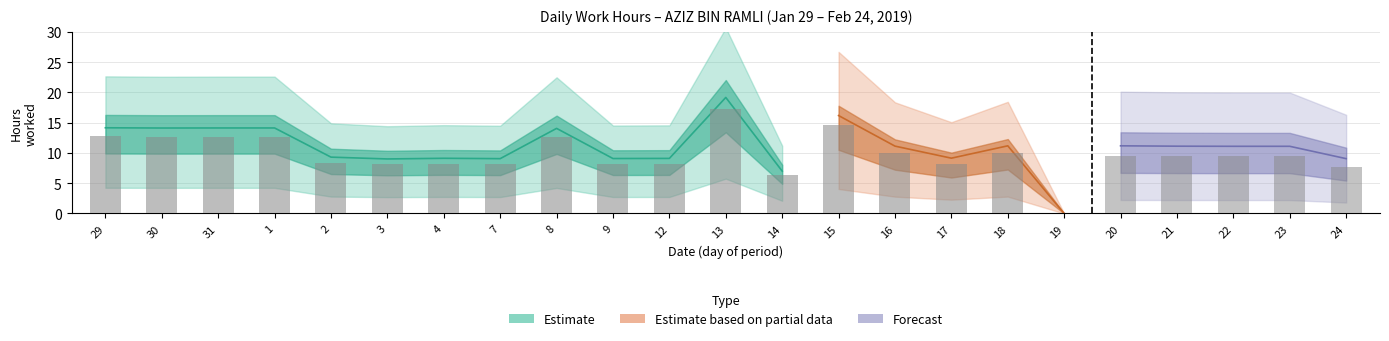

Reading left to right, list all the values displayed in this chart.

14.2	14.1	14.1	14.1	9.3	9.0	9.1	9.1	14.1	9.1	9.1	19.2	7.0	16.2	11.1	9.1	11.2	0.0	11.2	11.1	11.1	11.1	9.1